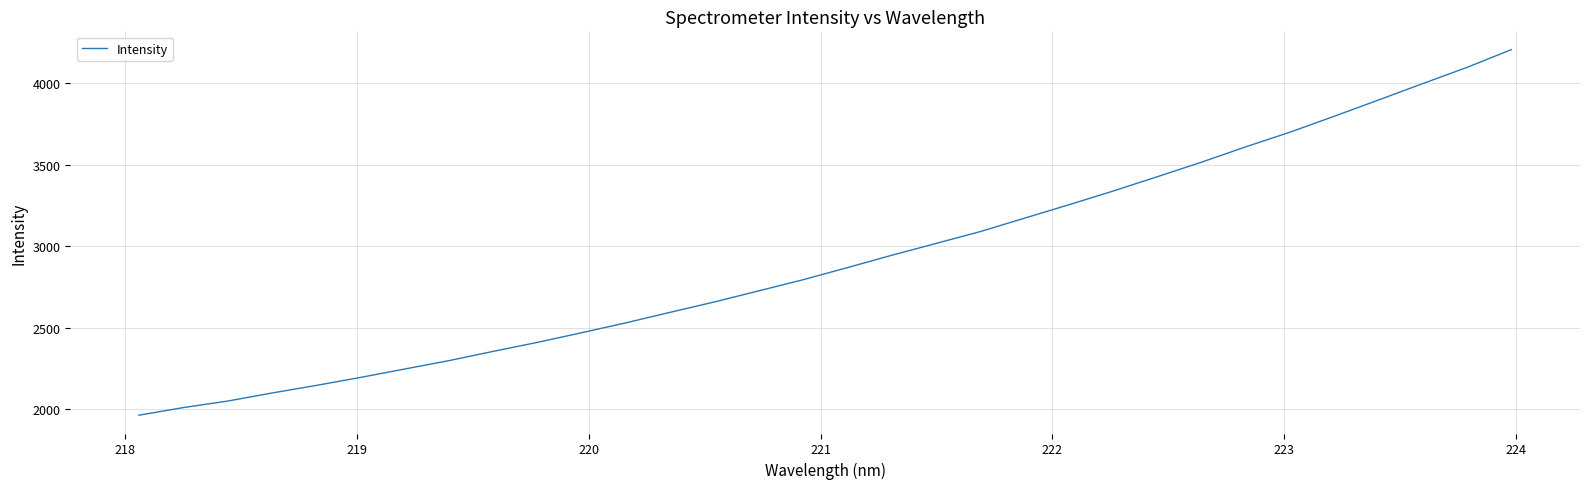

What is the difference between the maximum and minimum values?

2243.8